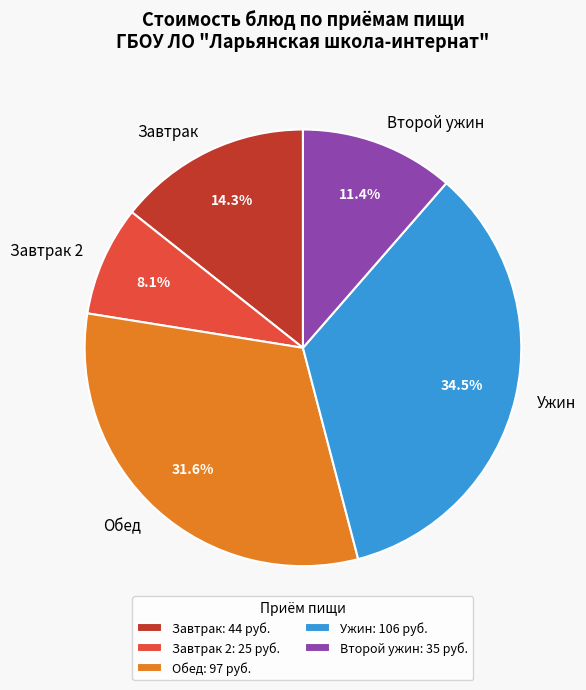

Is there any slice that represents more than half of the pie?

No